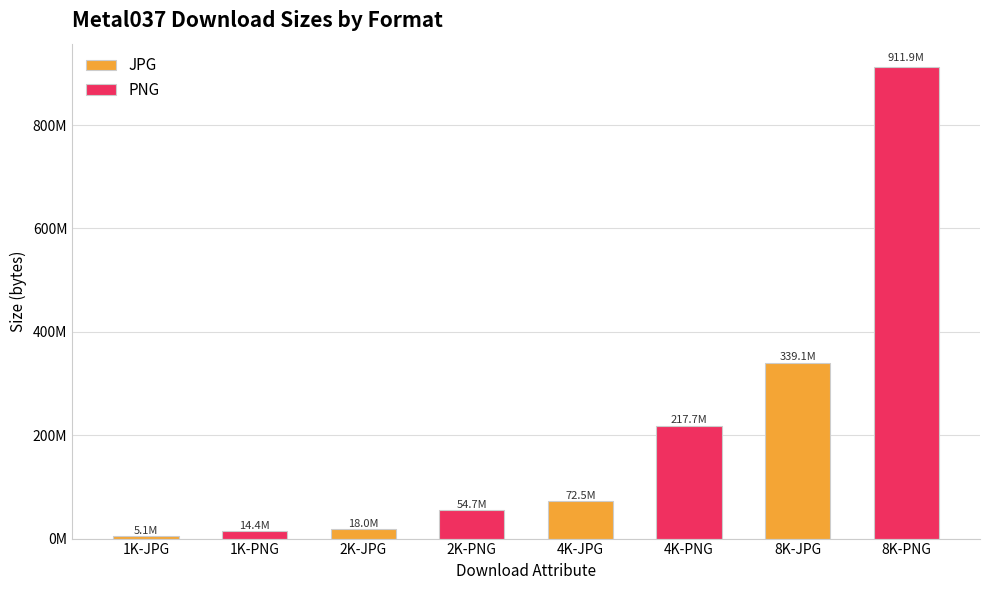

At how many categories does at least one series exceed 676279820?

1